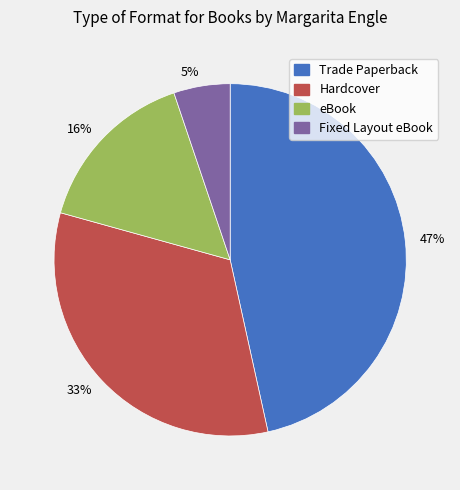

How many slices are in this pie chart?

4